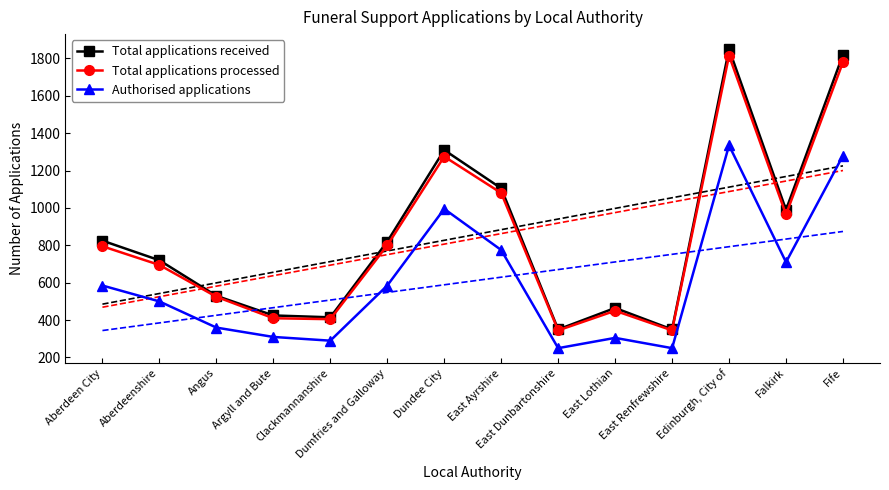

Between Falkirk and Edinburgh, City of, which is larger?

Edinburgh, City of